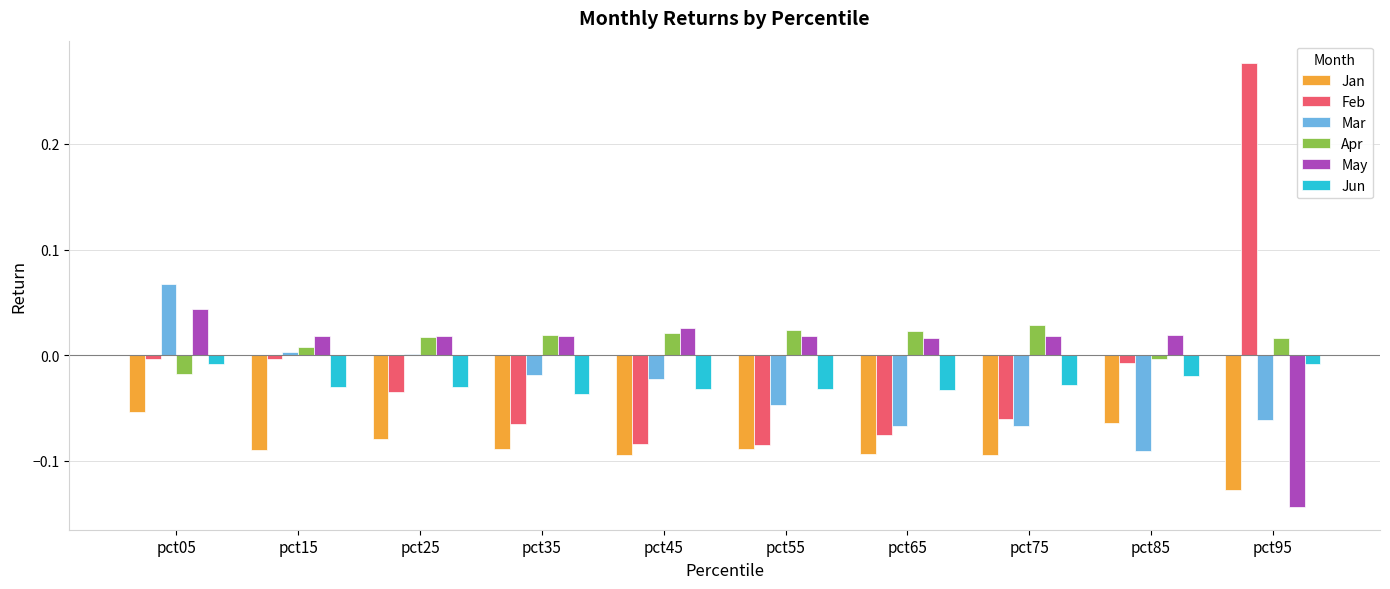

At which category does the chart reach its peak across all series?

pct95